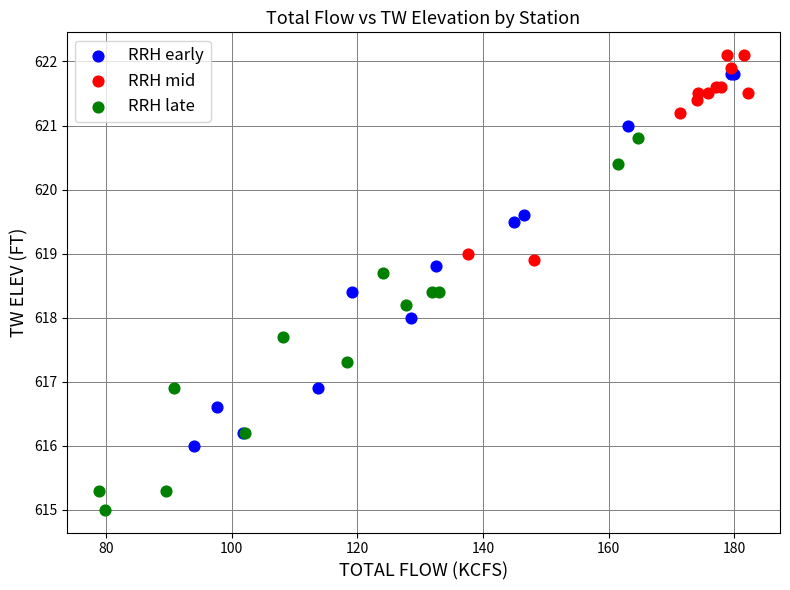

Which series contains the lowest Y value?

RRH late